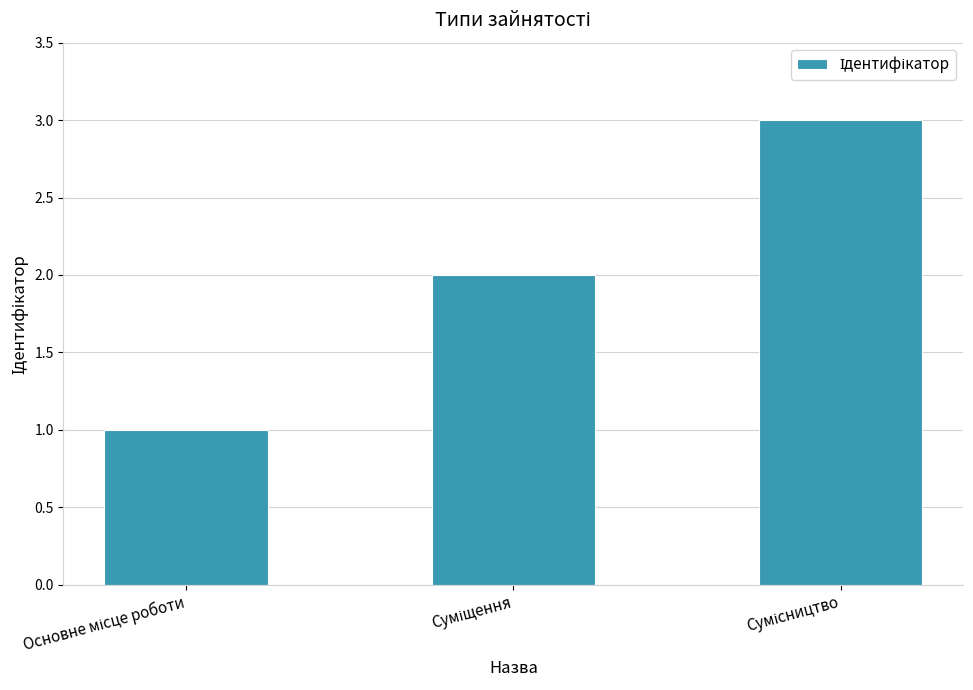

What is the maximum value shown in the chart?

3